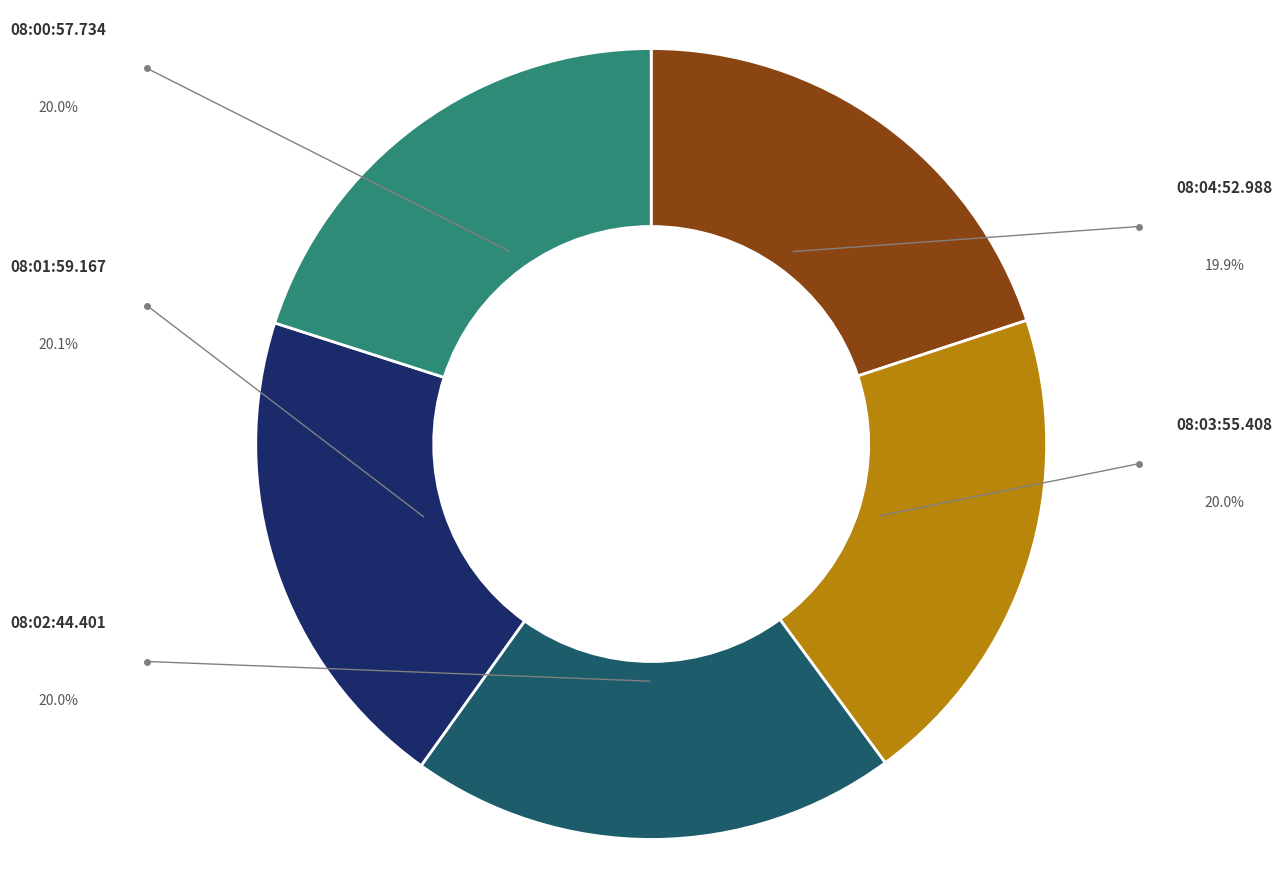

Is there a majority slice in this chart?

No